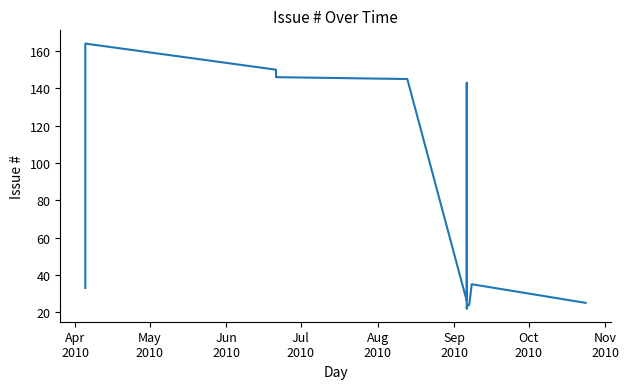

Reading left to right, extract all data points from this chart.

33	164	150	146	145	26	127	143	22	23	24	35	25